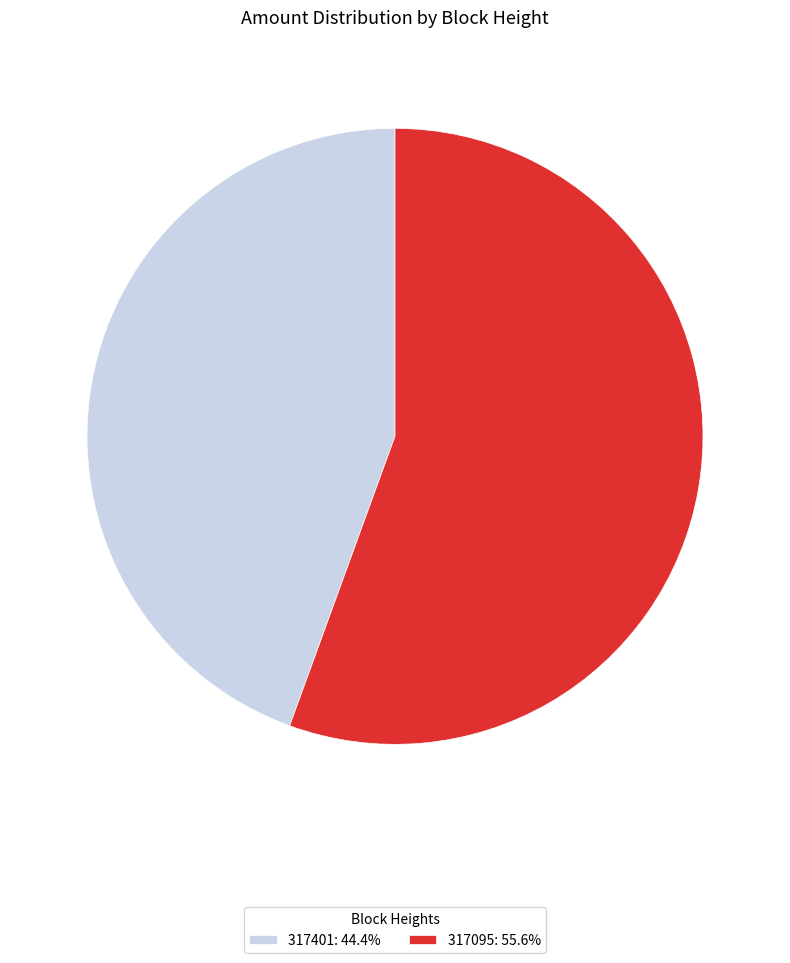

What is the smallest slice in the pie chart?

317401